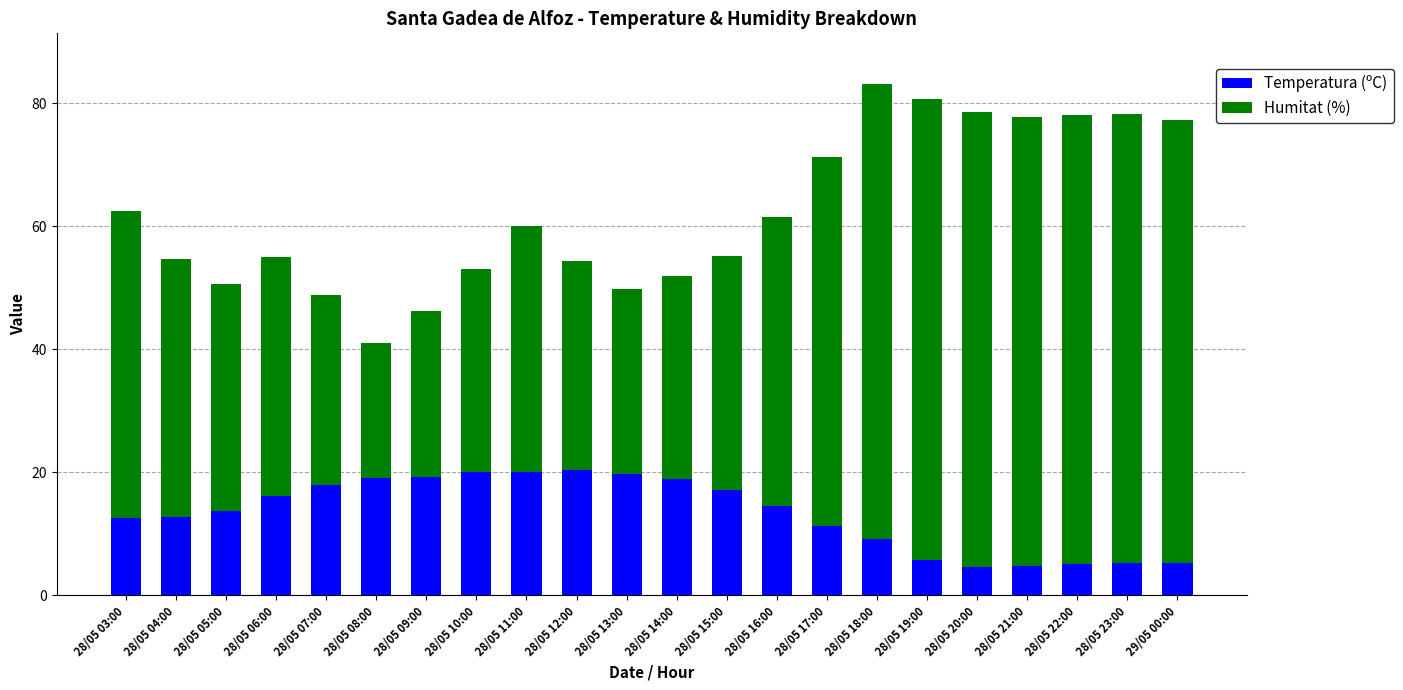

What are all the series names shown in the legend?

Temperatura (ºC), Humitat (%)